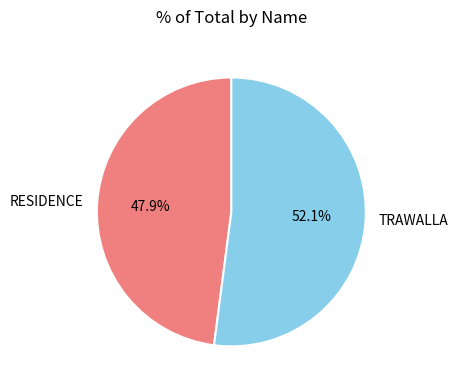

To the nearest percent, what is the difference between the TRAWALLA and RESIDENCE slice percentages?

4%